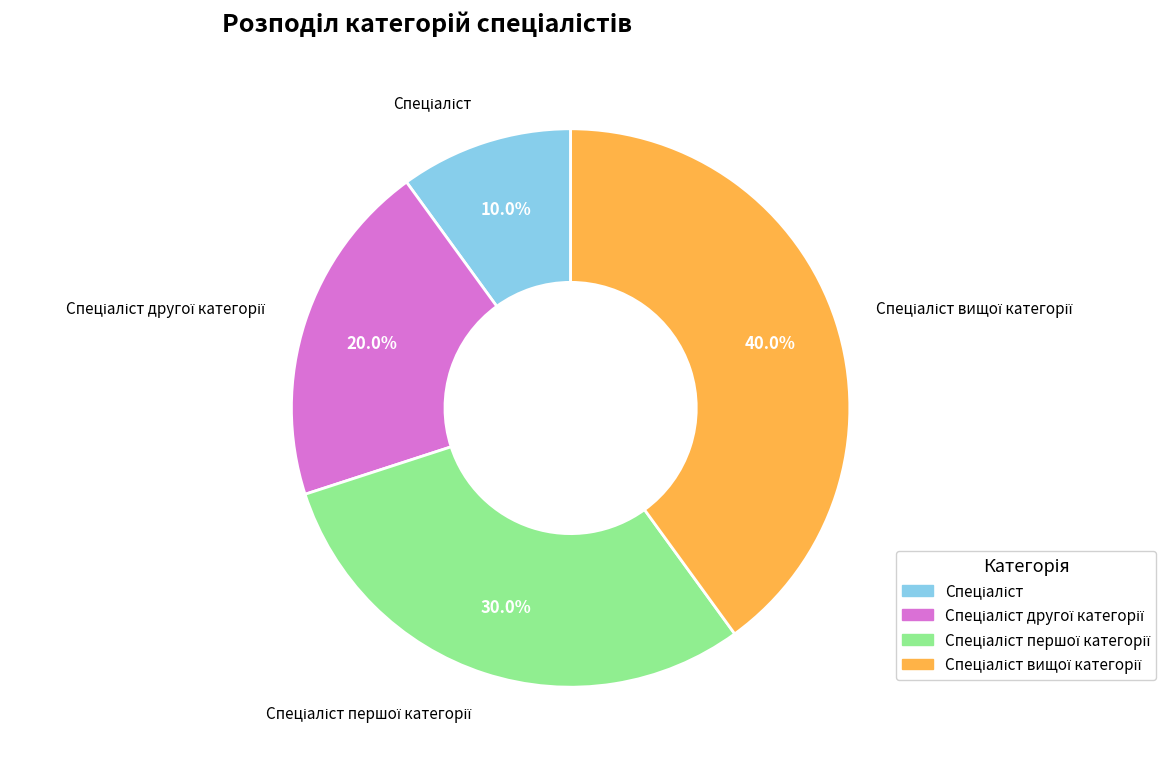

Does any single category account for the majority?

No